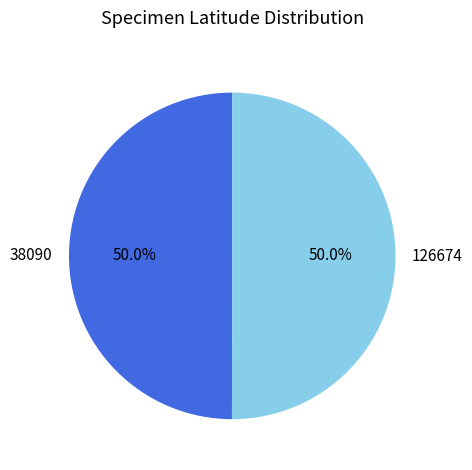

How many segments does this pie chart have?

2